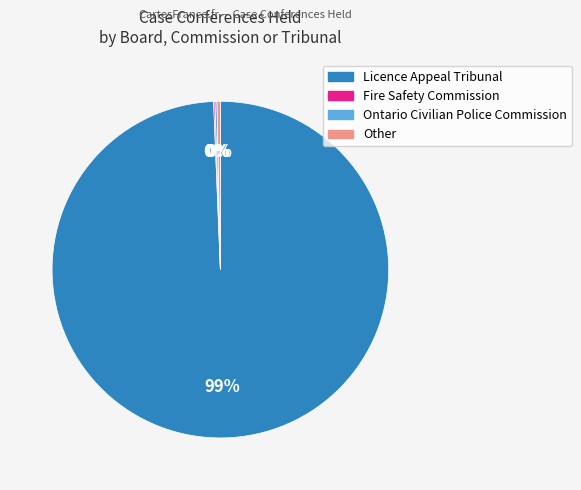

What is the largest slice in the pie chart?

Licence Appeal Tribunal